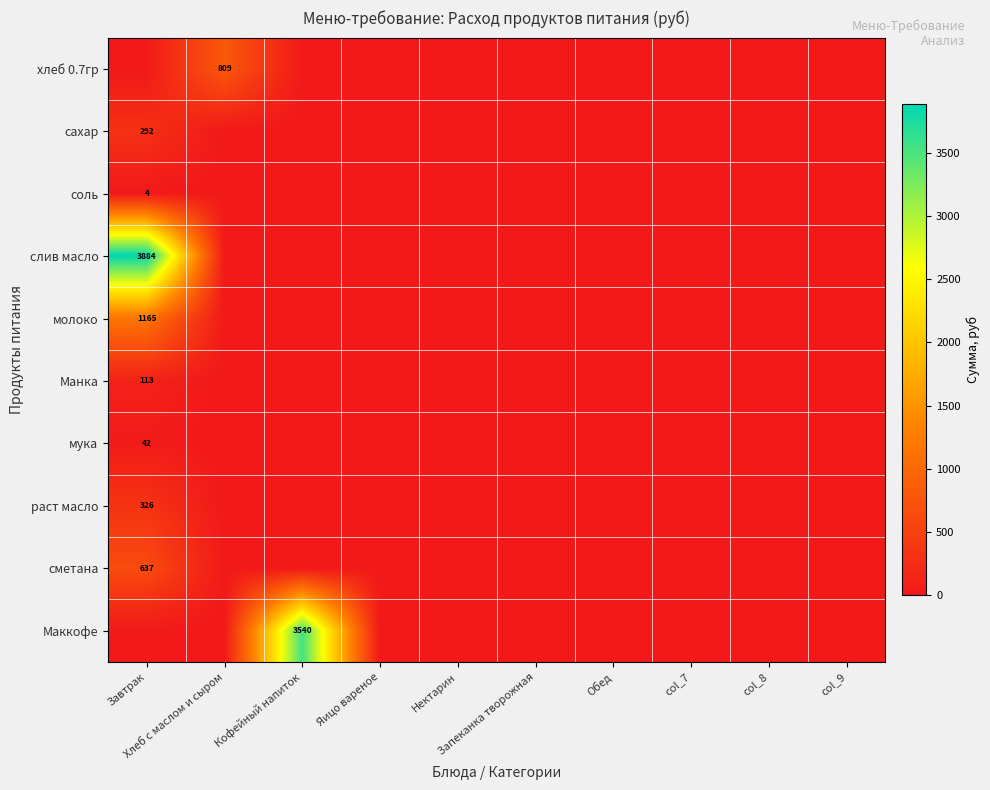

Which series changed the most between Завтрак and Запеканка творожная?

слив масло